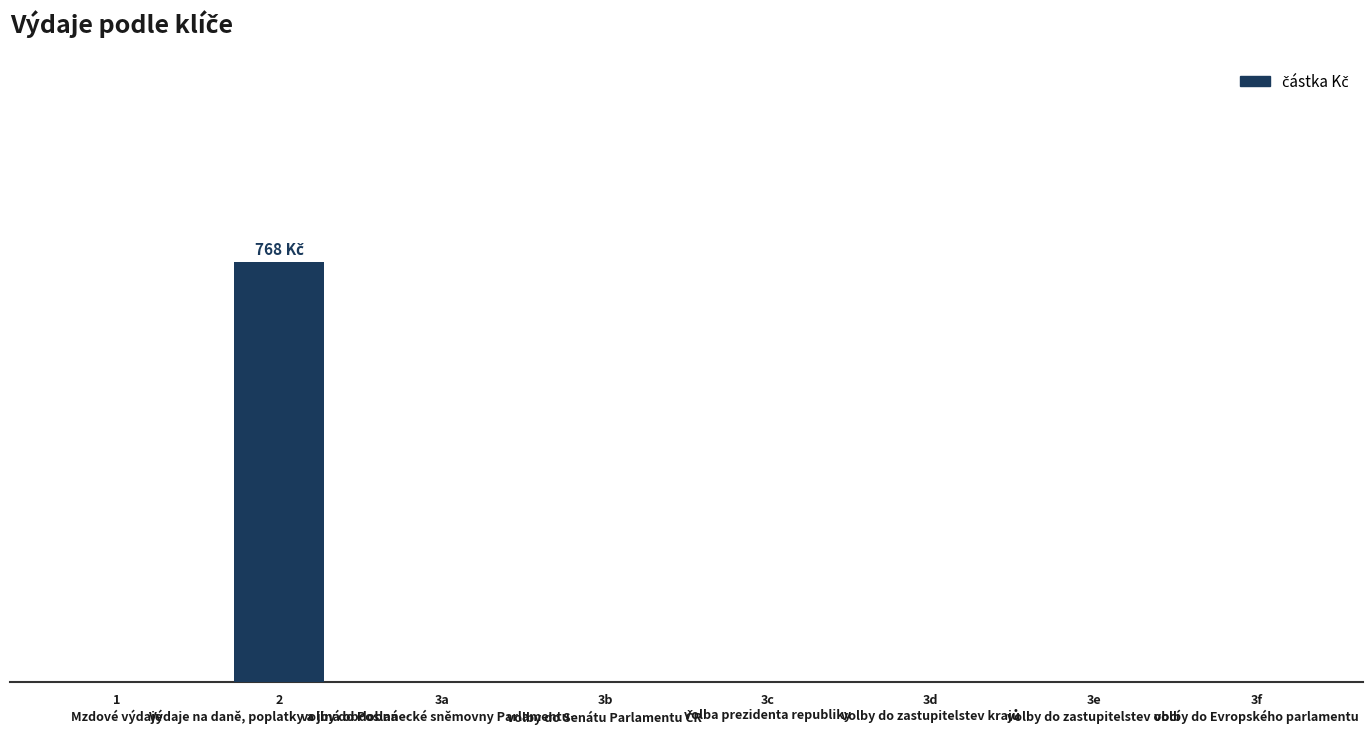

What is the difference between the maximum and minimum values?

768